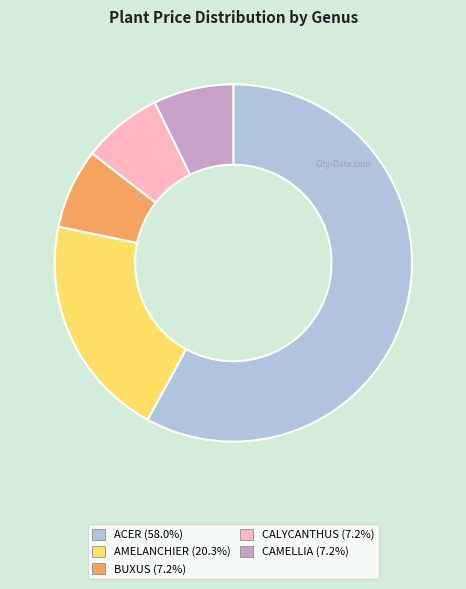

Is the sum of BUXUS and AMELANCHIER greater than half?

No